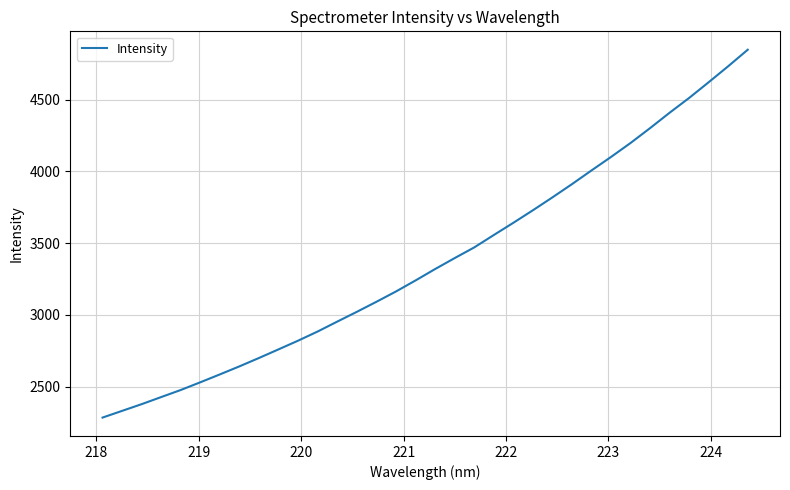

What is the average value?

3378.0